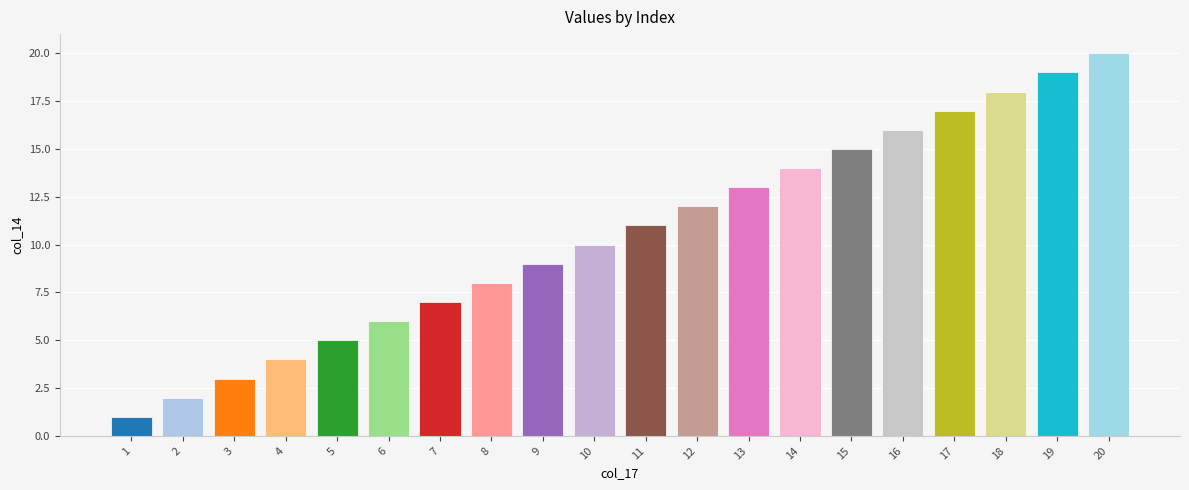

Does the chart contain any negative values?

No